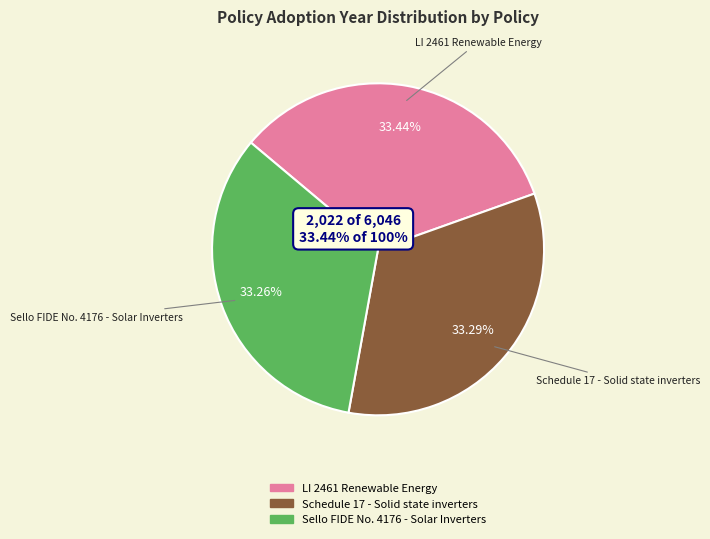

To the nearest percent, what is the combined percentage of Schedule 17 - Solid state inverters and Sello FIDE No. 4176 - Solar Inverters?

67%